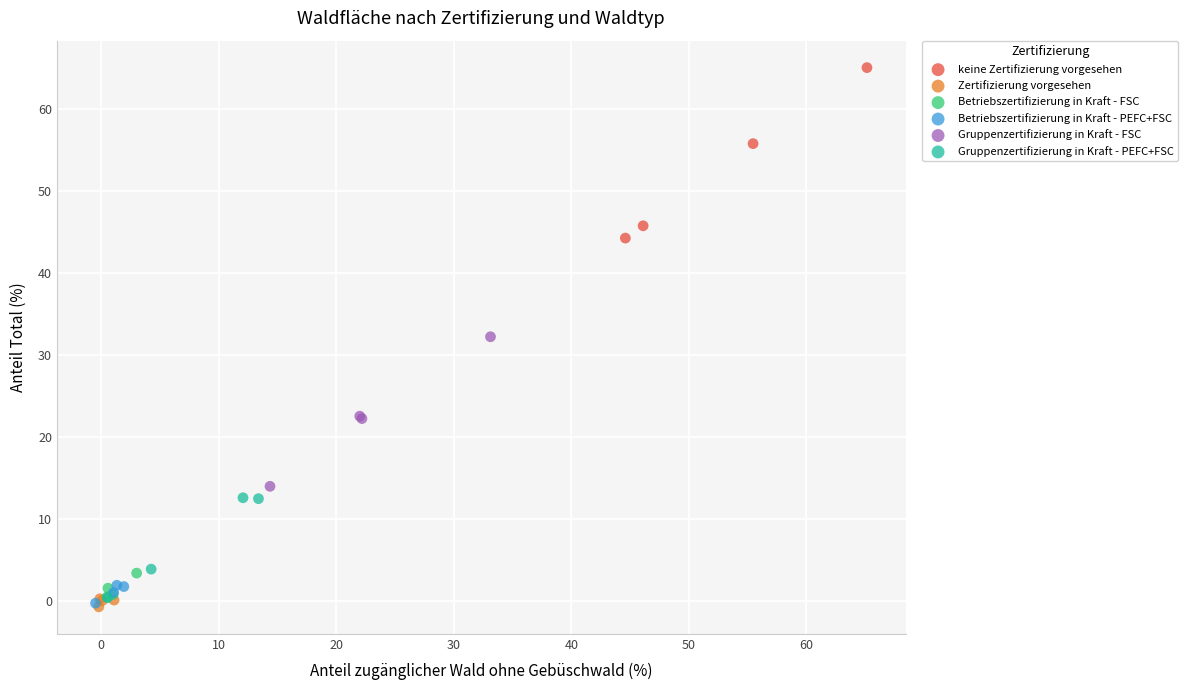

Which series has the widest spread of Y values?

keine Zertifizierung vorgesehen